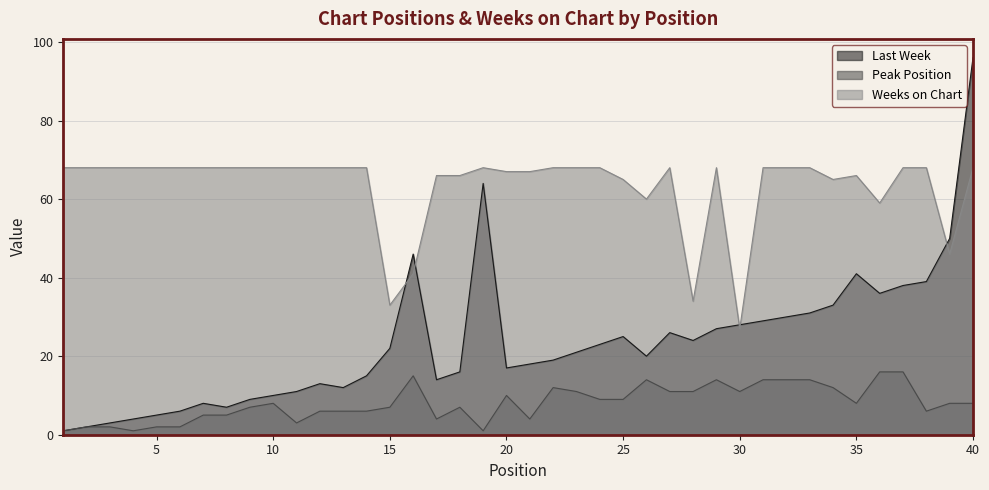

Reading right to left, extract all data points from this chart.

Last Week: 40=96	39=50	38=39	37=38	36=36	35=41	34=33	33=31	32=30	31=29	30=28	29=27	28=24	27=26	26=20	25=25	24=23	23=21	22=19	21=18	20=17	19=64	18=16	17=14	16=46	15=22	14=15	13=12	12=13	11=11	10=10	9=9	8=7	7=8	6=6	5=5	4=4	3=3	2=2	1=1
Peak Position: 40=8	39=8	38=6	37=16	36=16	35=8	34=12	33=14	32=14	31=14	30=11	29=14	28=11	27=11	26=14	25=9	24=9	23=11	22=12	21=4	20=10	19=1	18=7	17=4	16=15	15=7	14=6	13=6	12=6	11=3	10=8	9=7	8=5	7=5	6=2	5=2	4=1	3=2	2=2	1=1
Weeks on Chart: 40=68	39=46	38=68	37=68	36=59	35=66	34=65	33=68	32=68	31=68	30=27	29=68	28=34	27=68	26=60	25=65	24=68	23=68	22=68	21=67	20=67	19=68	18=66	17=66	16=41	15=33	14=68	13=68	12=68	11=68	10=68	9=68	8=68	7=68	6=68	5=68	4=68	3=68	2=68	1=68